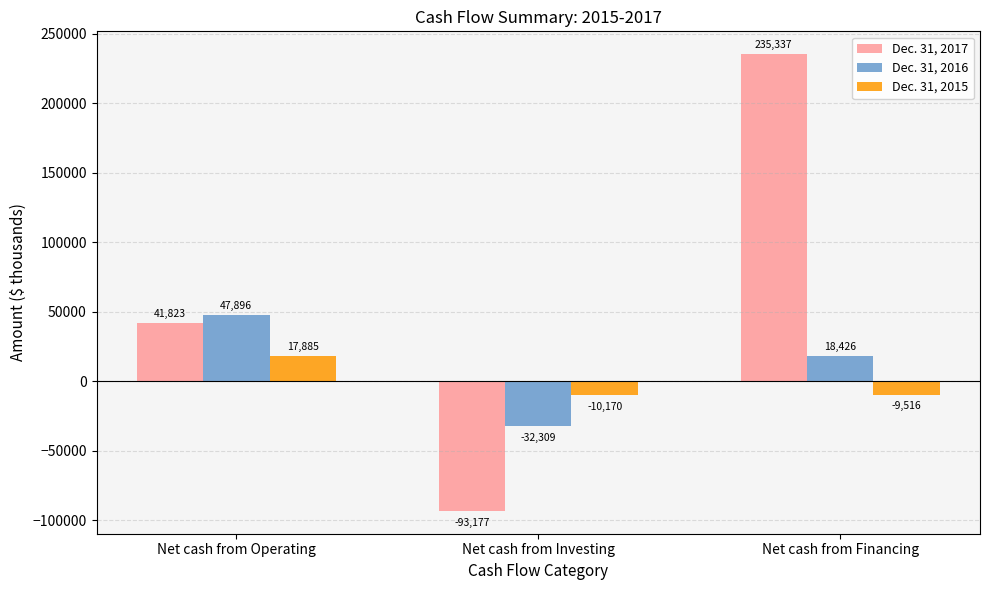

Reading left to right, list all the values displayed in this chart.

Dec. 31, 2017: Net cash from Operating=41823	Net cash from Investing=-93177	Net cash from Financing=235337
Dec. 31, 2016: Net cash from Operating=47896	Net cash from Investing=-32309	Net cash from Financing=18426
Dec. 31, 2015: Net cash from Operating=17885	Net cash from Investing=-10170	Net cash from Financing=-9516